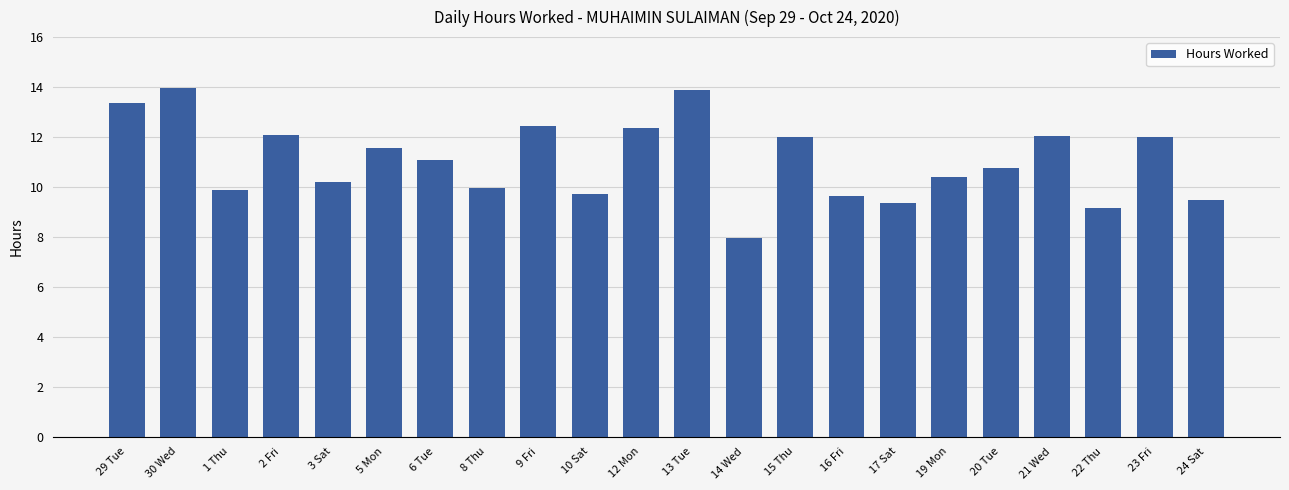

What is the sum of the values at 16 Fri and 2 Fri?

21.7